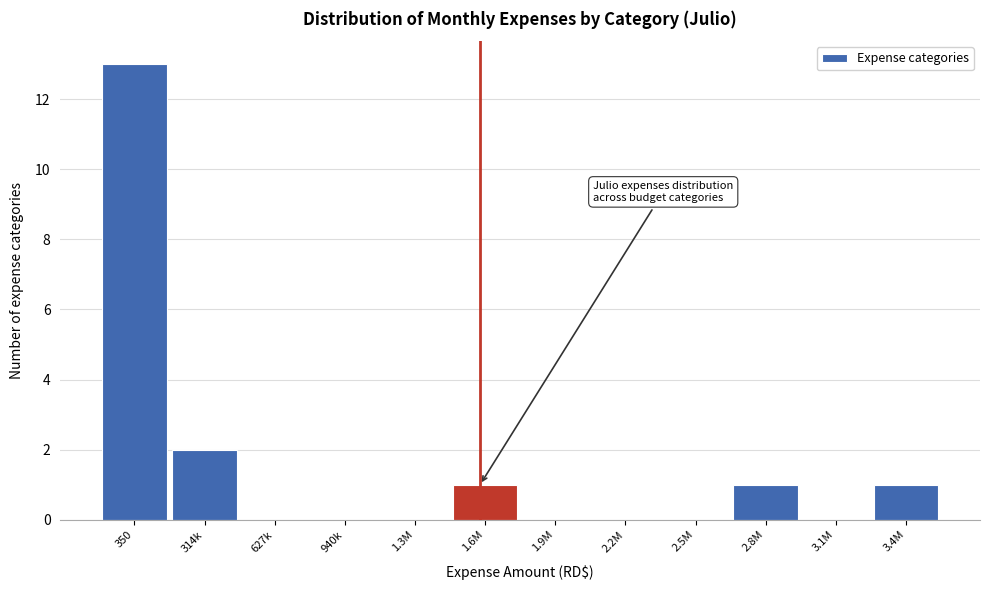

Reading right to left, transcribe all the data shown in this chart.

3.4M=1	3.1M=0	2.8M=1	2.5M=0	2.2M=0	1.9M=0	1.6M=1	1.3M=0	940k=0	627k=0	314k=2	350=13